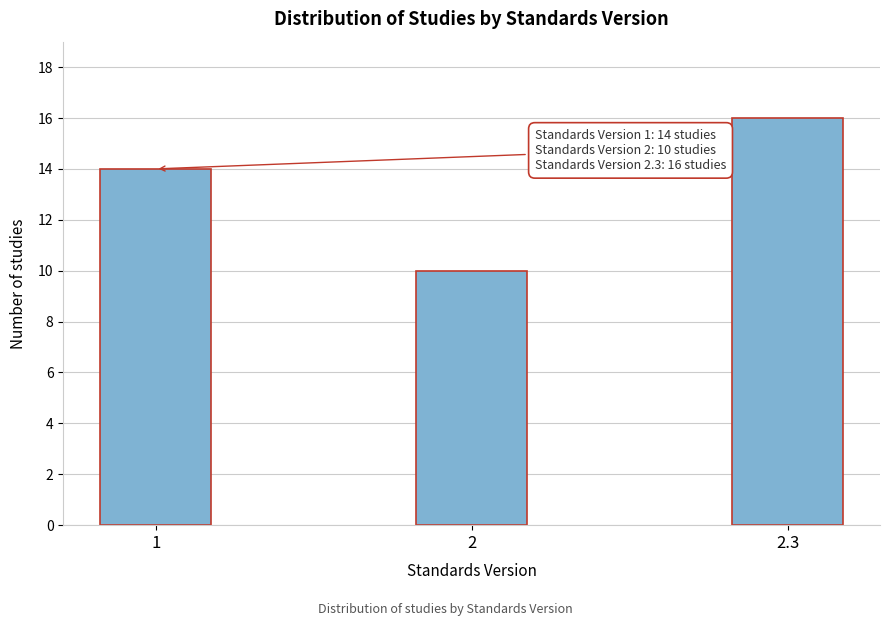

Reading right to left, list all the values displayed in this chart.

2.3=16	2=10	1=14